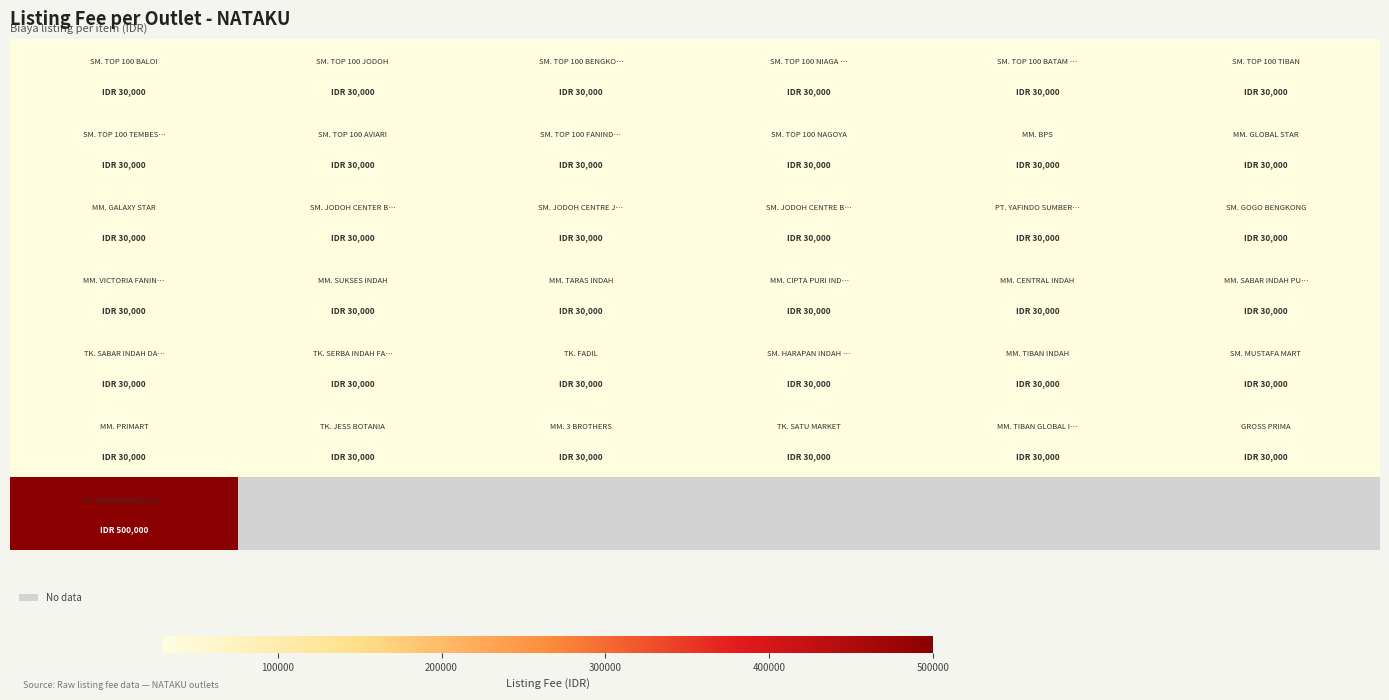

How many series are shown in this chart?

7